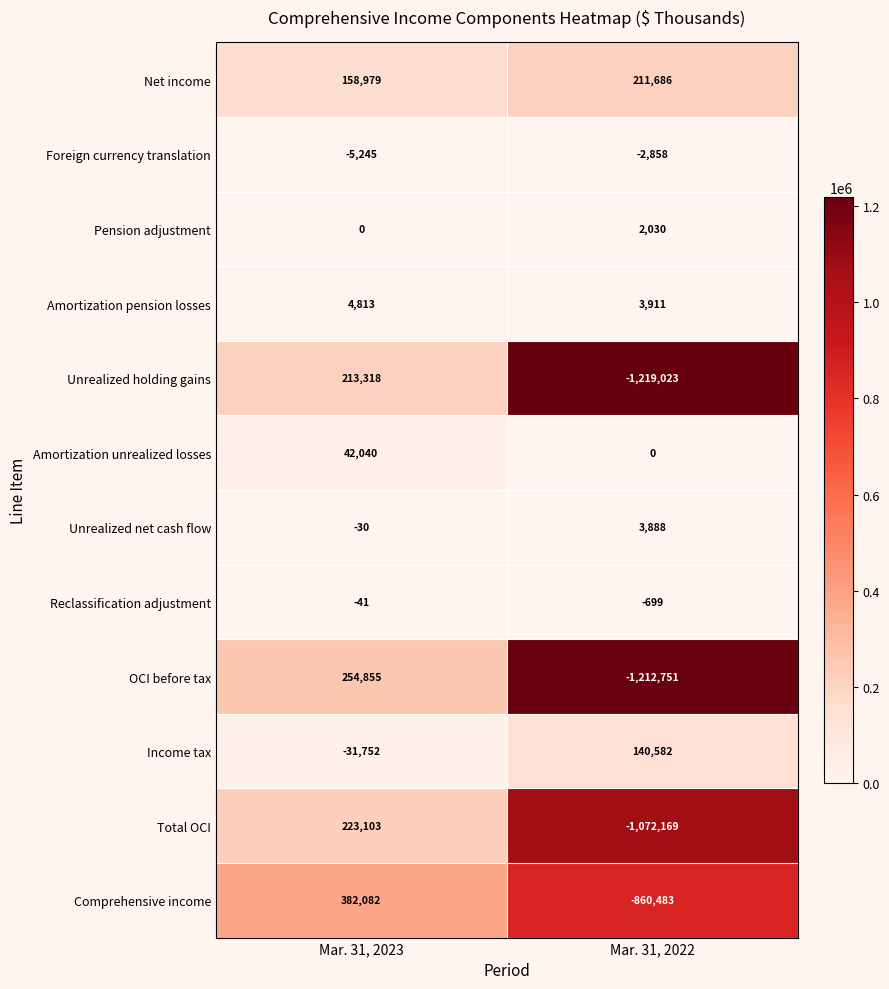

At which label does Foreign currency translation reach its minimum?

Mar. 31, 2023